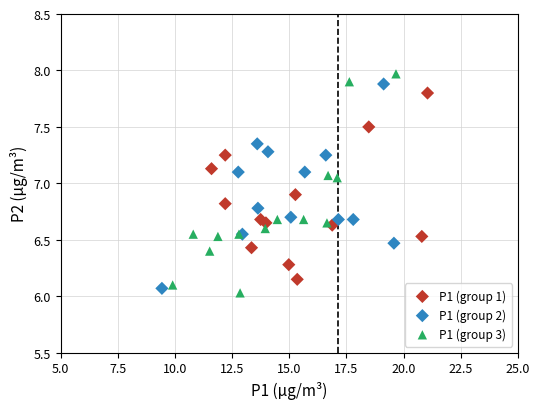

Which series contains the highest Y value?

P1 (group 3)